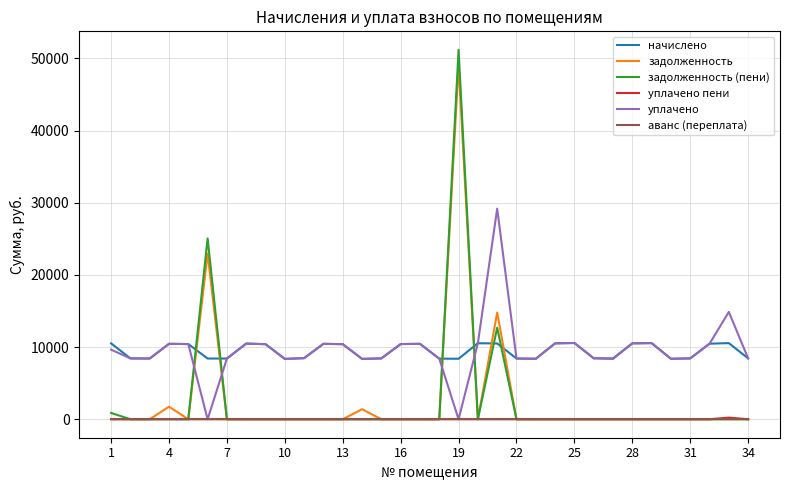

Which series has the widest spread of values?

задолженность (пени)